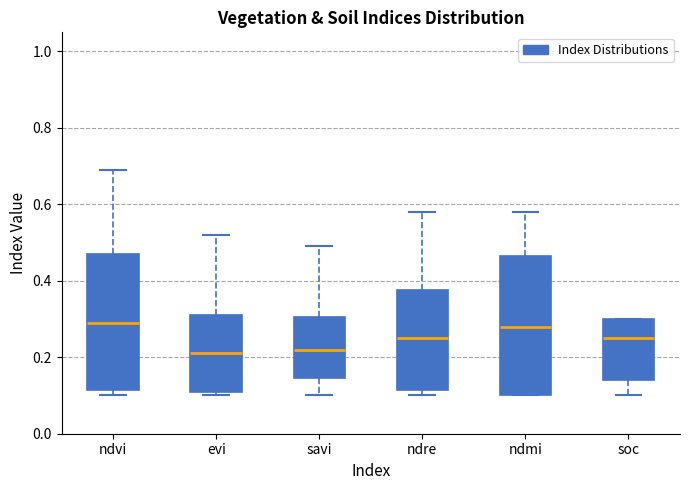

Reading left to right, read every box against the y-axis: the position of its median line, the range the box covers, and the ends of its whiskers. The values are not printed on the chart, so give them approximately, as read against the axis.

ndvi: median 0.30, box 0.12 to 0.48, whiskers 0.10 to 0.70
evi: median 0.22, box 0.12 to 0.32, whiskers 0.10 to 0.52
savi: median 0.22, box 0.14 to 0.30, whiskers 0.10 to 0.50
ndre: median 0.26, box 0.12 to 0.38, whiskers 0.10 to 0.58
ndmi: median 0.28, box 0.10 to 0.46, whiskers 0.10 to 0.58
soc: median 0.26, box 0.14 to 0.30, whiskers 0.10 to 0.30